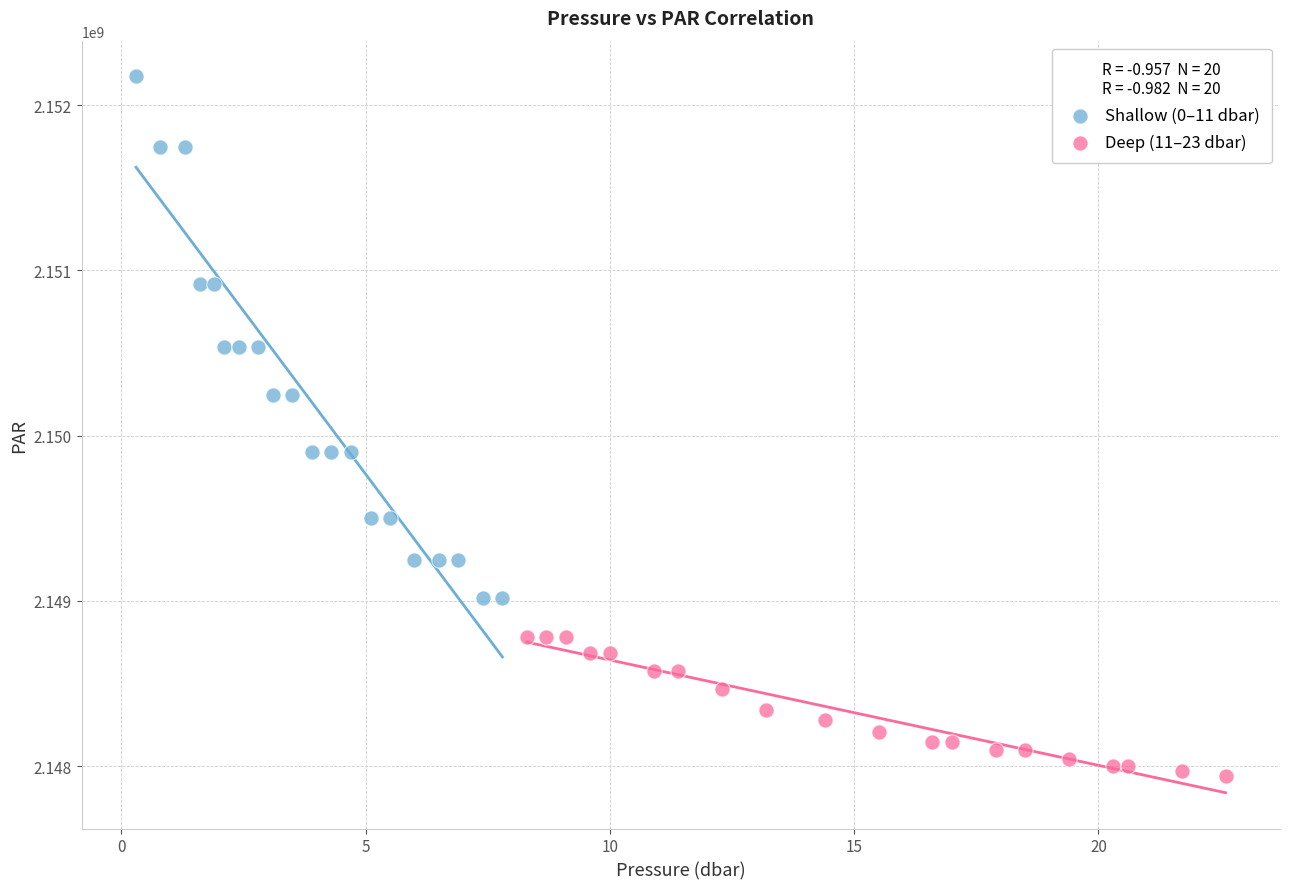

Which series has the widest spread of Y values?

Shallow (0–11 dbar)